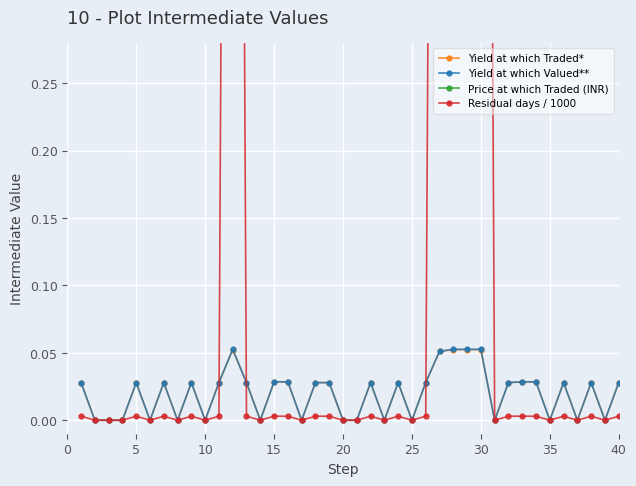

Does the chart display data point markers on the line(s)?

Yes